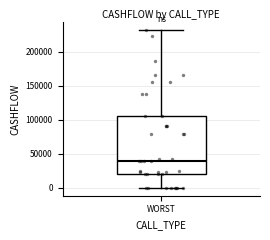

Where does the upper whisker of the box for WORST end on the y-axis? The values are not printed on the chart, so give them approximately, as read against the axis.

230000